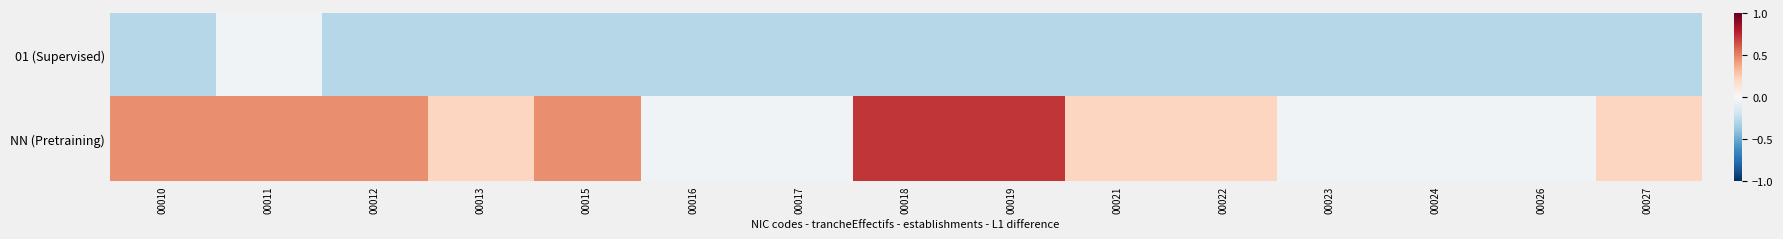

Reading right to left, transcribe all the data shown in this chart.

01 (Supervised): 00027=-0.3	00026=-0.3	00024=-0.3	00023=-0.3	00022=-0.3	00021=-0.3	00019=-0.3	00018=-0.3	00017=-0.3	00016=-0.3	00015=-0.3	00013=-0.3	00012=-0.3	00011=-0.0	00010=-0.3
NN (Pretraining): 00027=0.2	00026=-0.0	00024=-0.0	00023=-0.0	00022=0.2	00021=0.2	00019=0.7	00018=0.7	00017=-0.0	00016=-0.0	00015=0.5	00013=0.2	00012=0.5	00011=0.5	00010=0.5